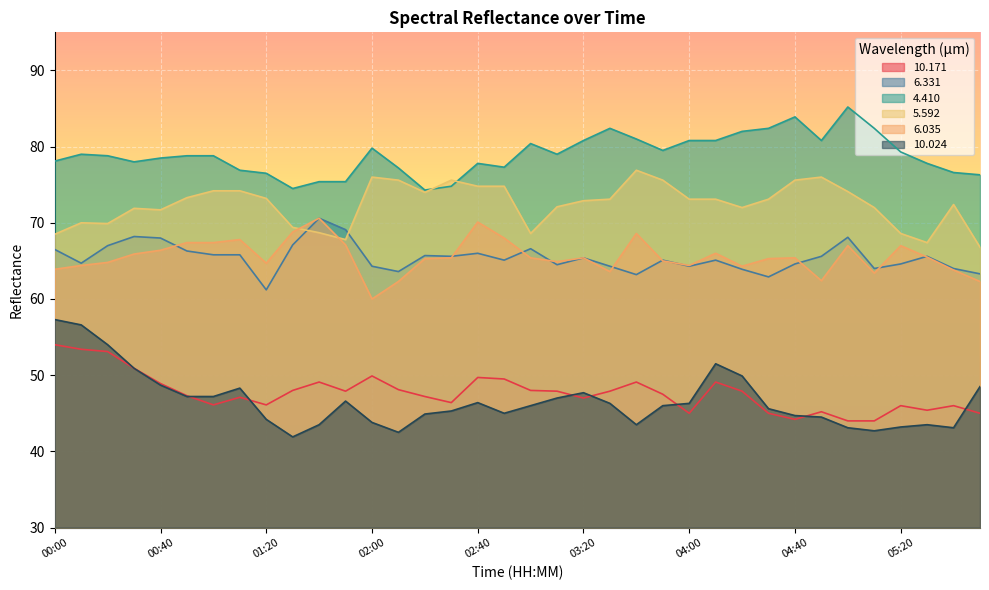

True or false:   6.035 and  10.171 intersect in this chart.

False